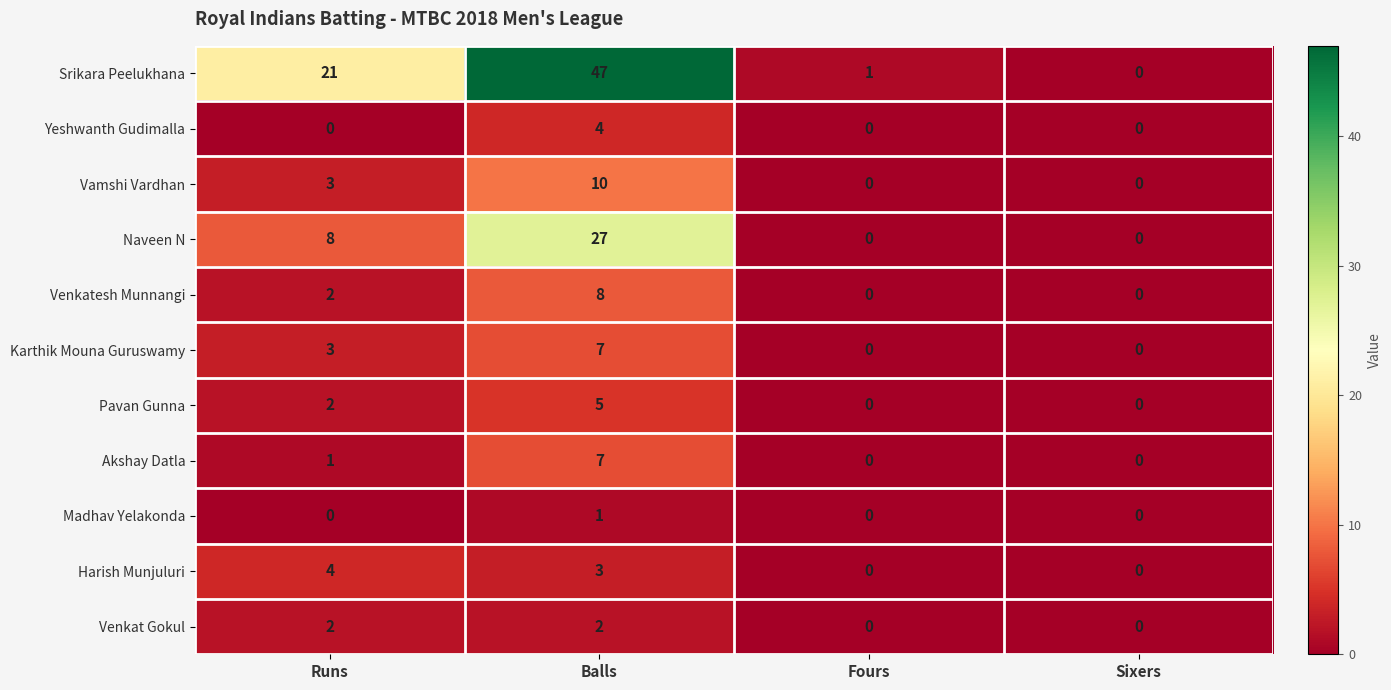

Which series has the widest spread of values?

Srikara Peelukhana